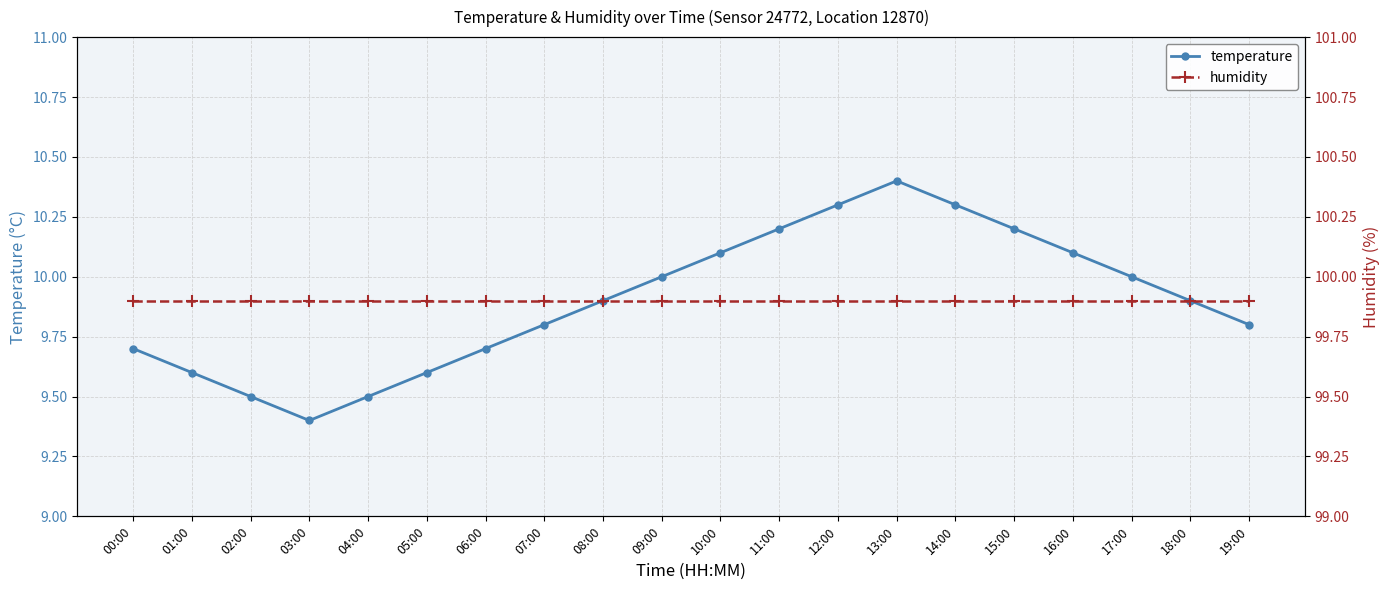

Which series changed the most between 12:00 and 13:00?

temperature